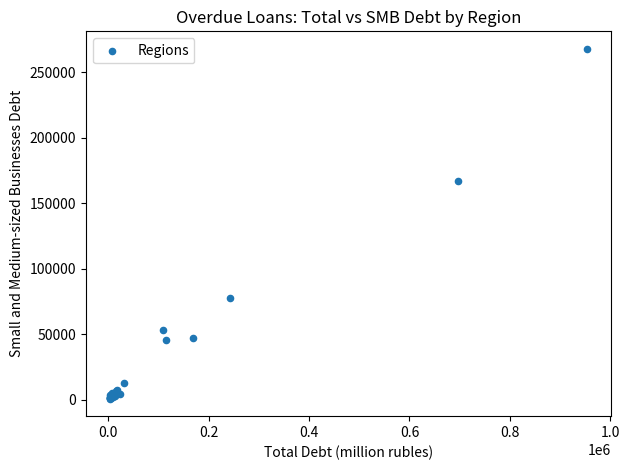

What Y value in the scatter plot is closest to 134355?

167293